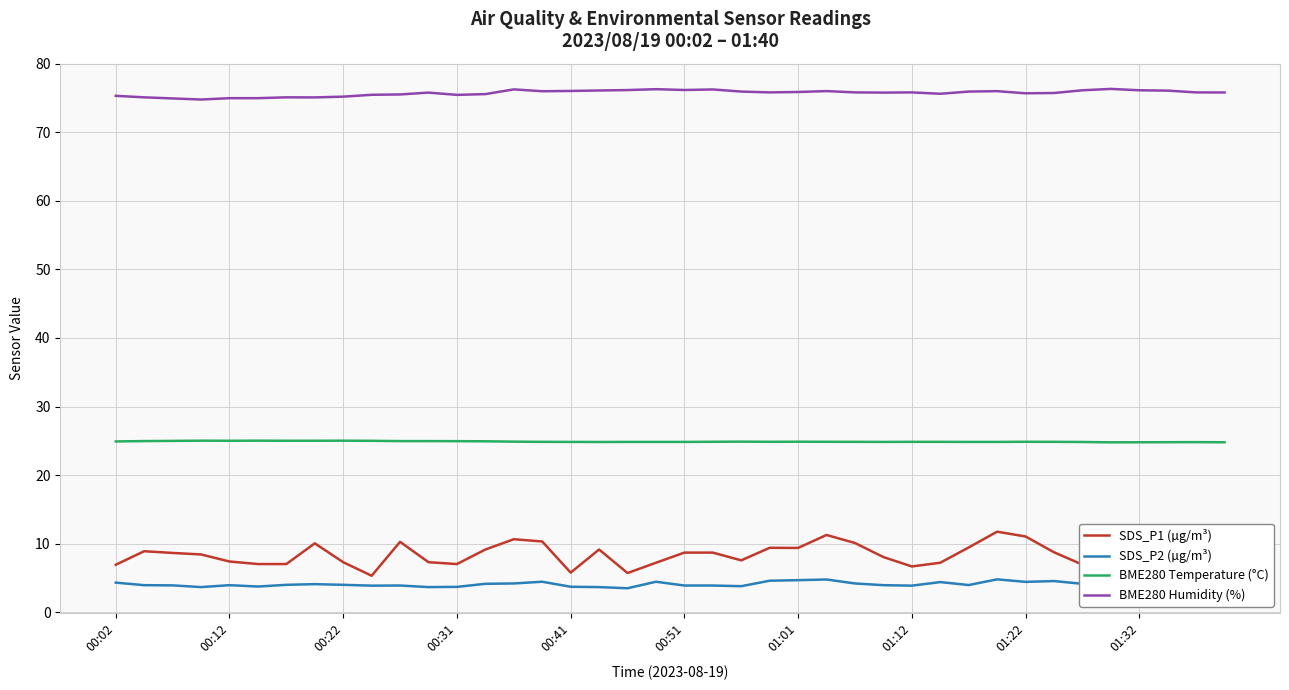

What is the difference between the second highest and second lowest values in the BME280 Temperature (°C) series?

0.2